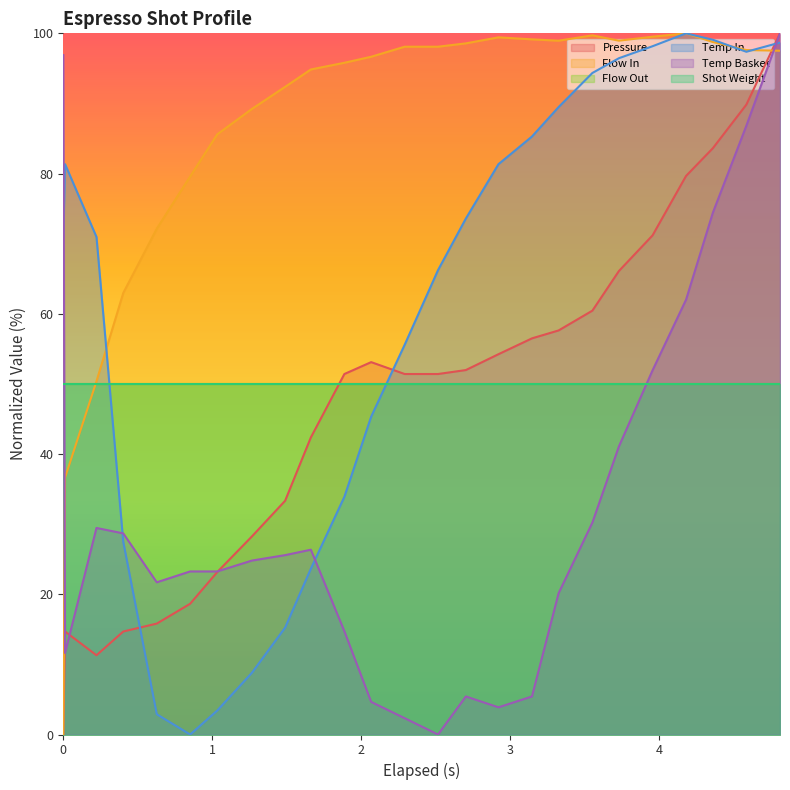

The water_temperature_basket series shows 55.3 at 13. True or false?

False